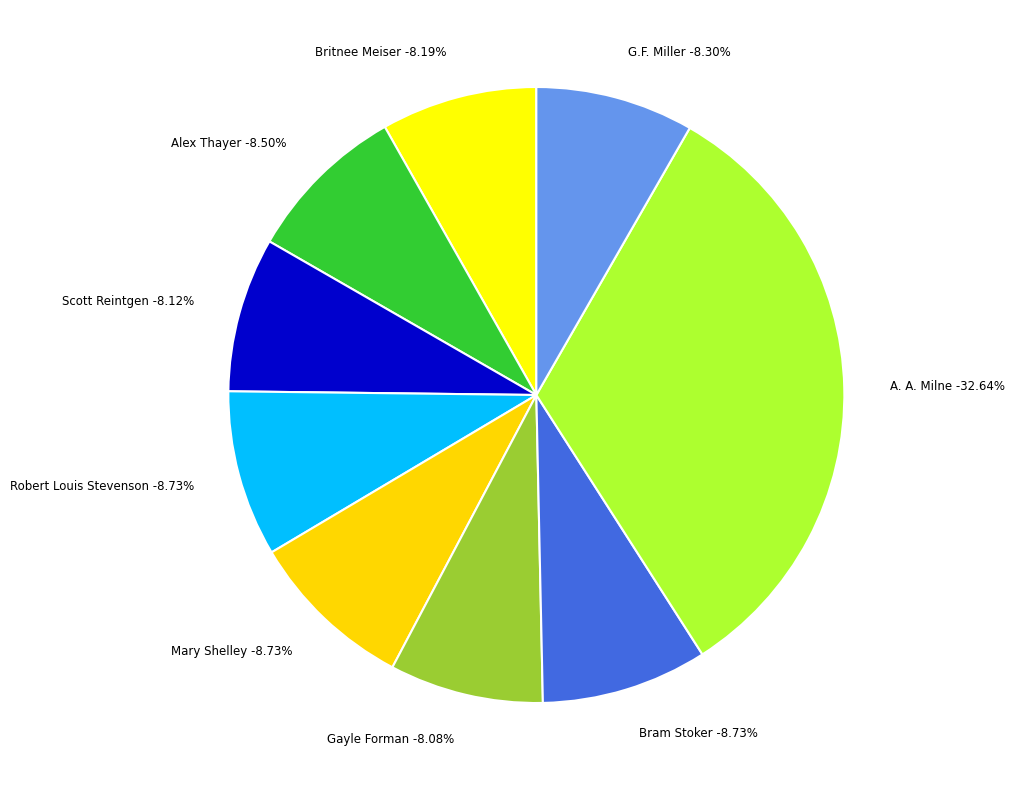

What percentage is the Bram Stoker (156508271) slice, to the nearest percent?

9%